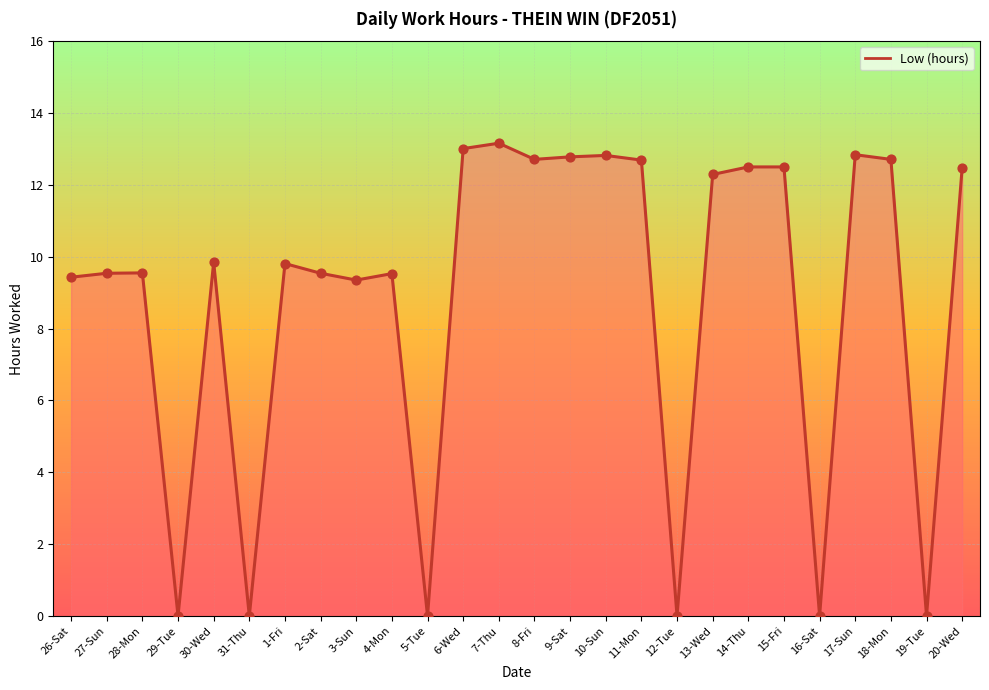

What is the ratio of the value at 14-Thu to the value at 27-Sun?

1.3